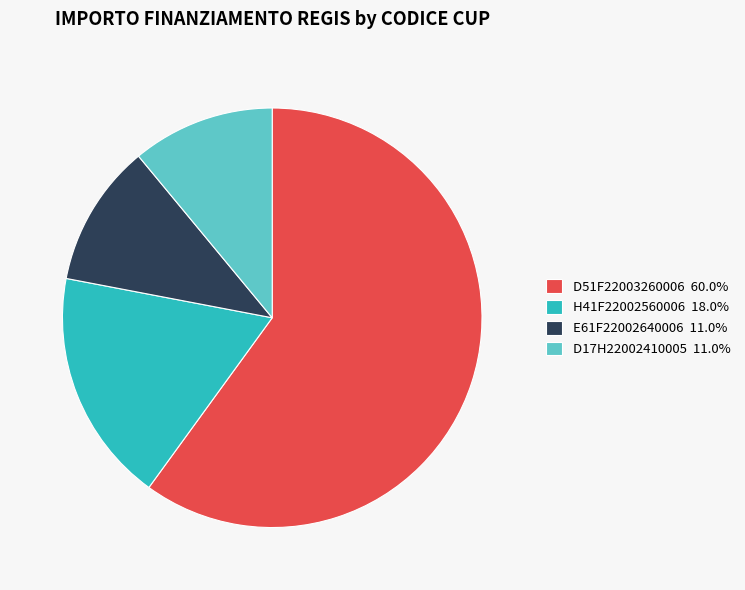

Is there a majority slice in this chart?

Yes